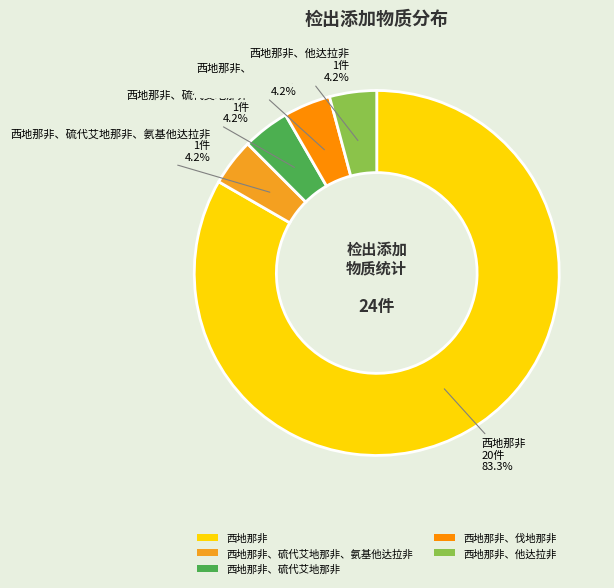

The 西地那非、伐地那非 slice represents 16% of the pie. True or false?

False